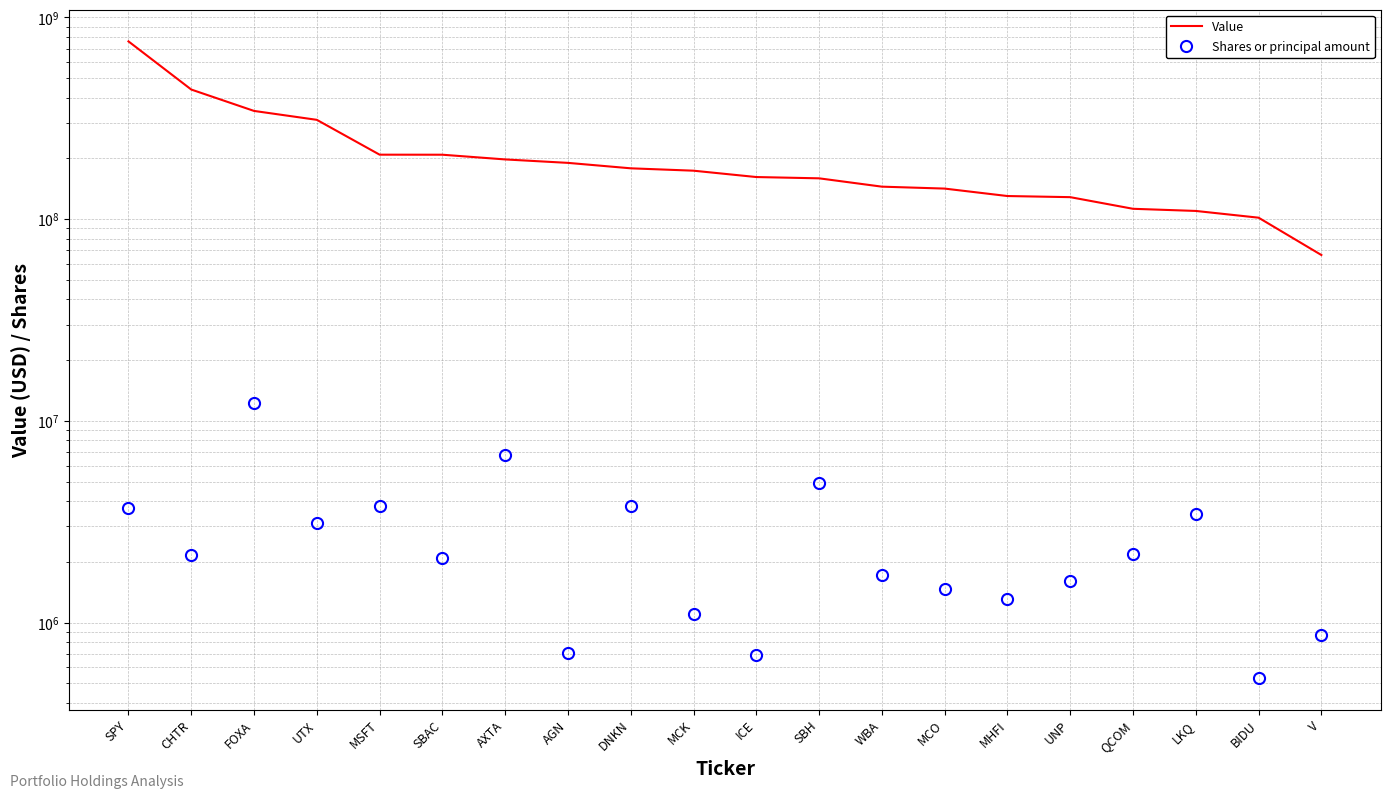

At FOXA, list the series in order from largest to smallest.

Value, Shares or principal amount